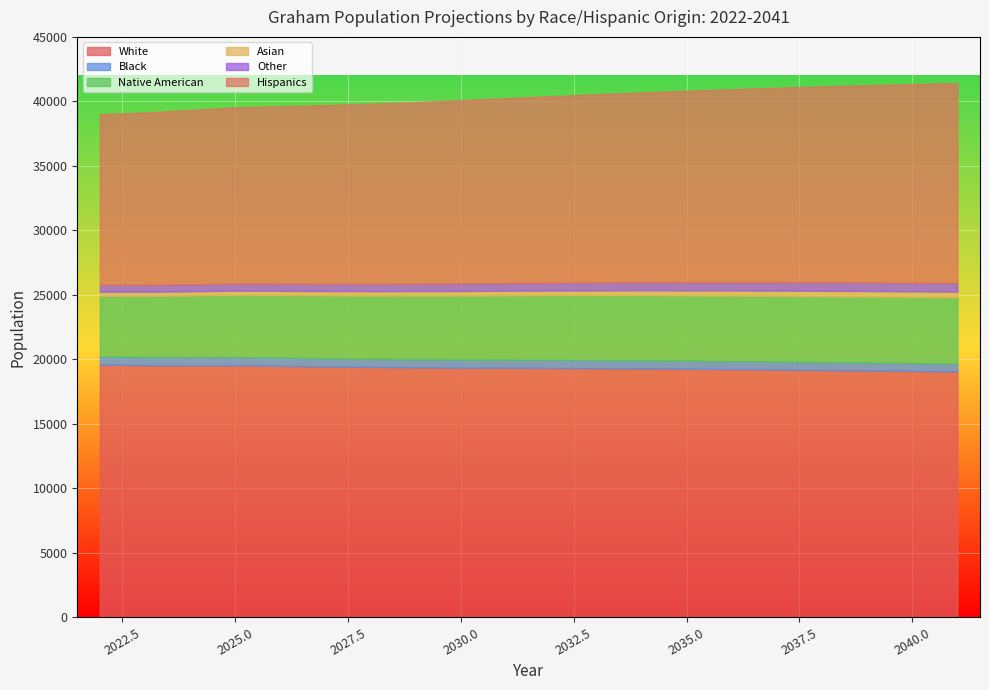

What is the difference between the maximum and minimum values in the Asian series?

126.7